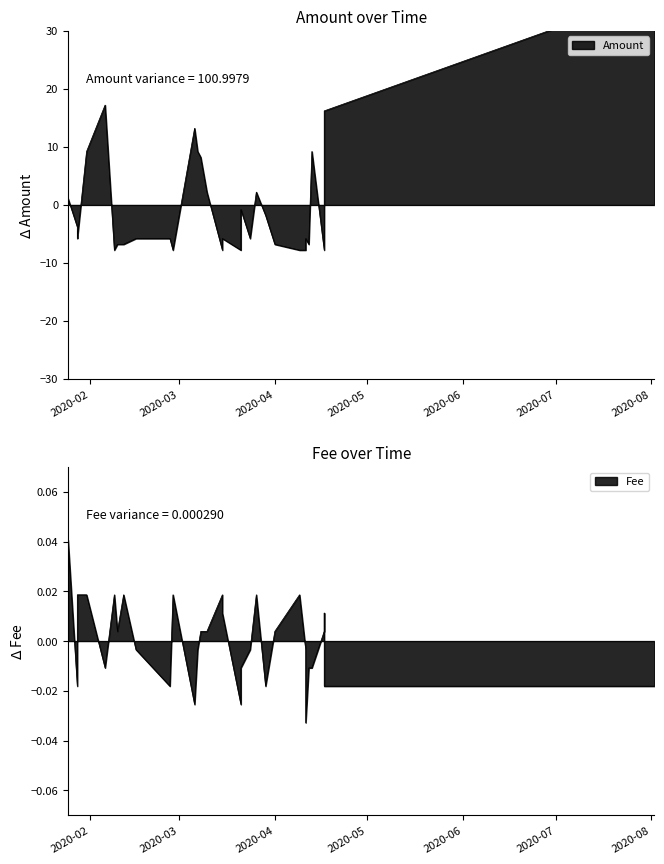

Count the number of categories in the chart.

32